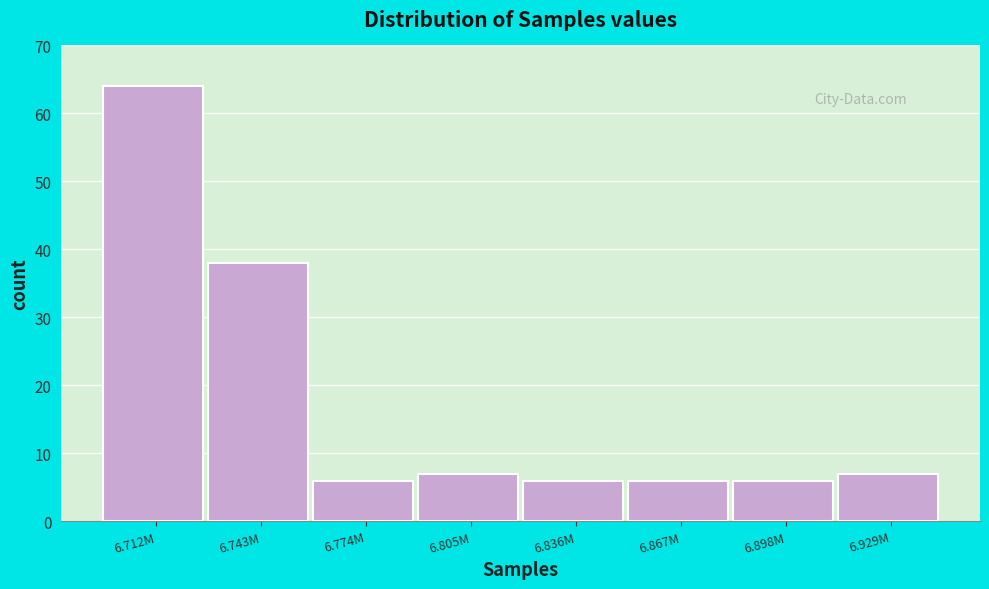

Reading left to right, transcribe all the data shown in this chart.

64	38	6	7	6	6	6	7